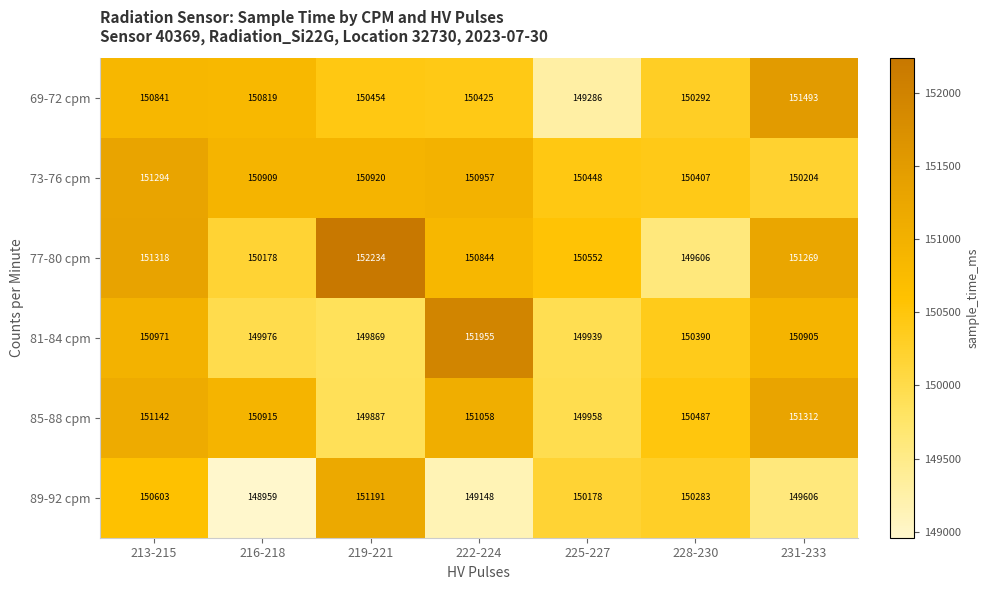

How many distinct data groups are displayed?

6